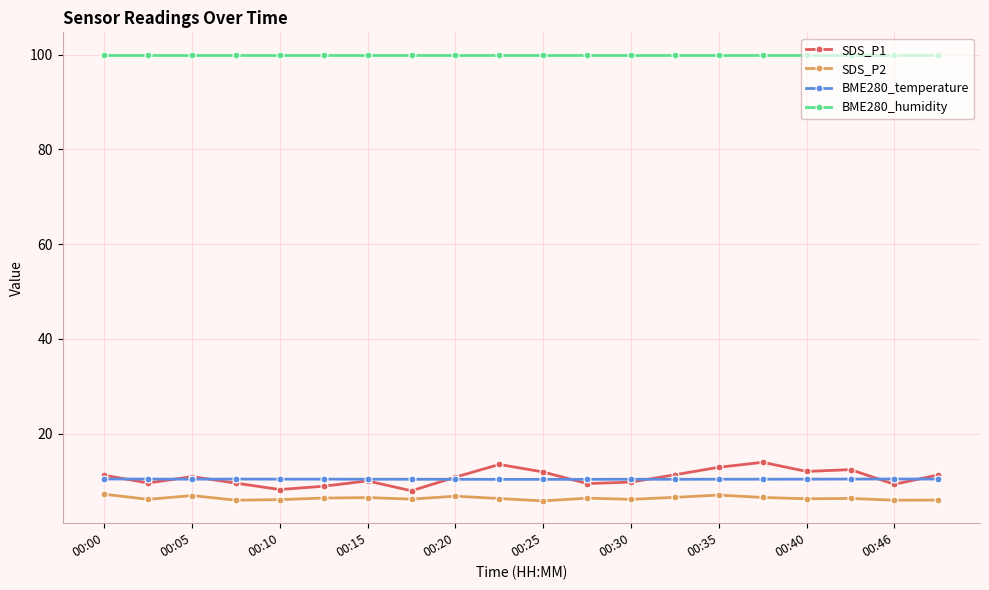

Which series has the largest range (max minus min)?

SDS_P1